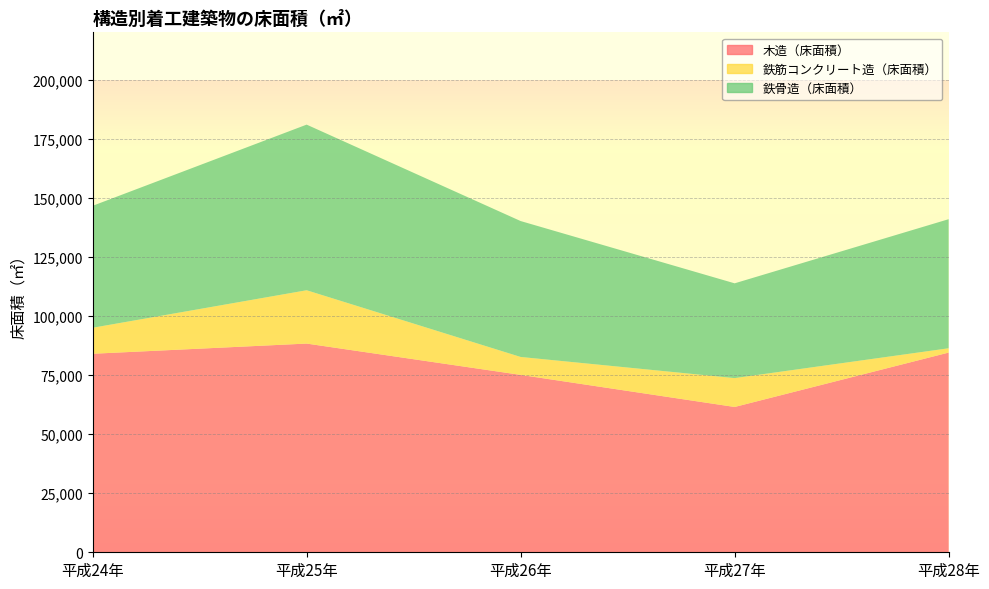

Reading left to right, transcribe all the data shown in this chart.

木造（床面積）: 84001	88309	75058	61483	84501
鉄筋コンクリート造（床面積）: 10998	22561	7589	12213	1819
鉄骨造（床面積）: 51601	70079	57502	40103	54614